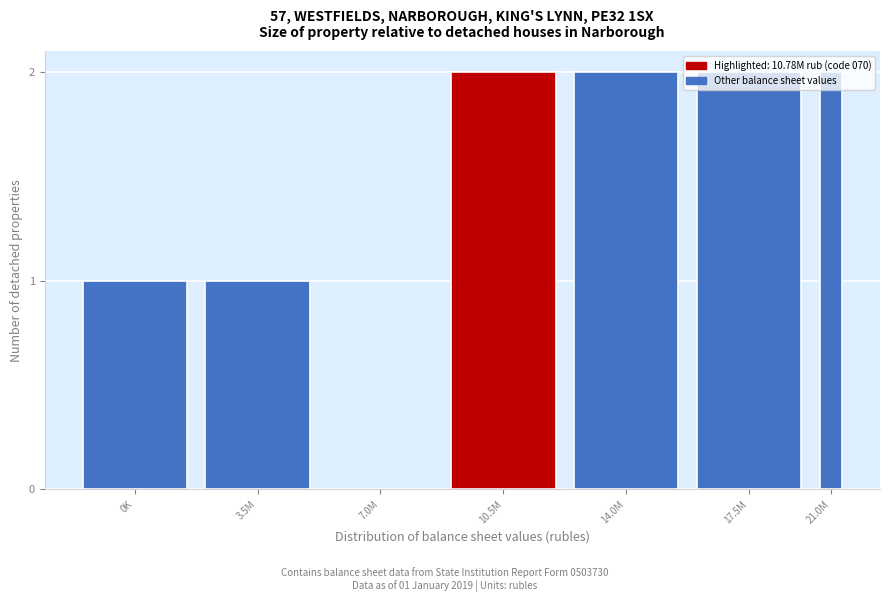

What is the change in value from 3.5M to 21.0M?

+1